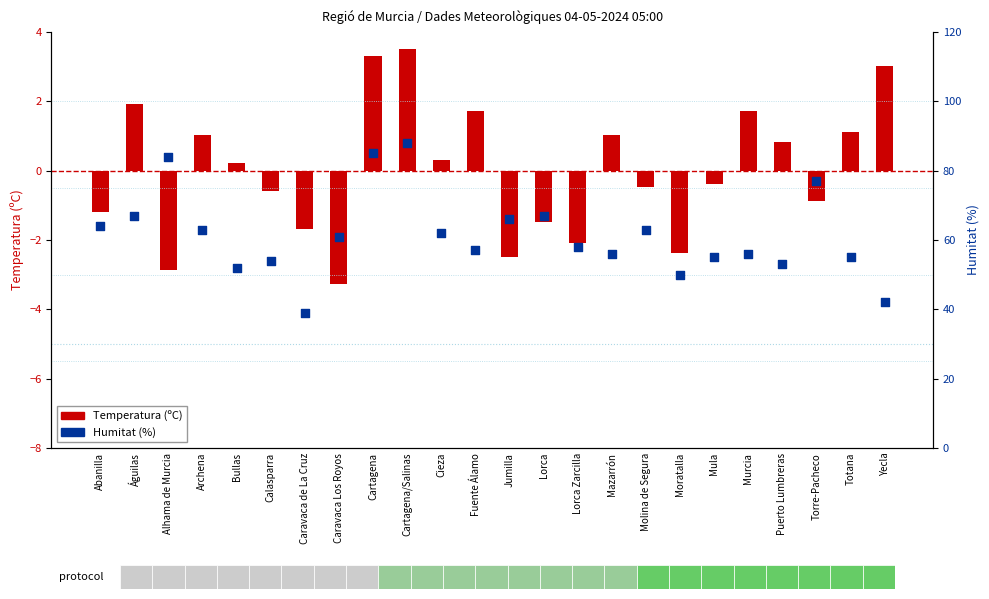

Which series has the largest total across all categories?

Humitat (%)